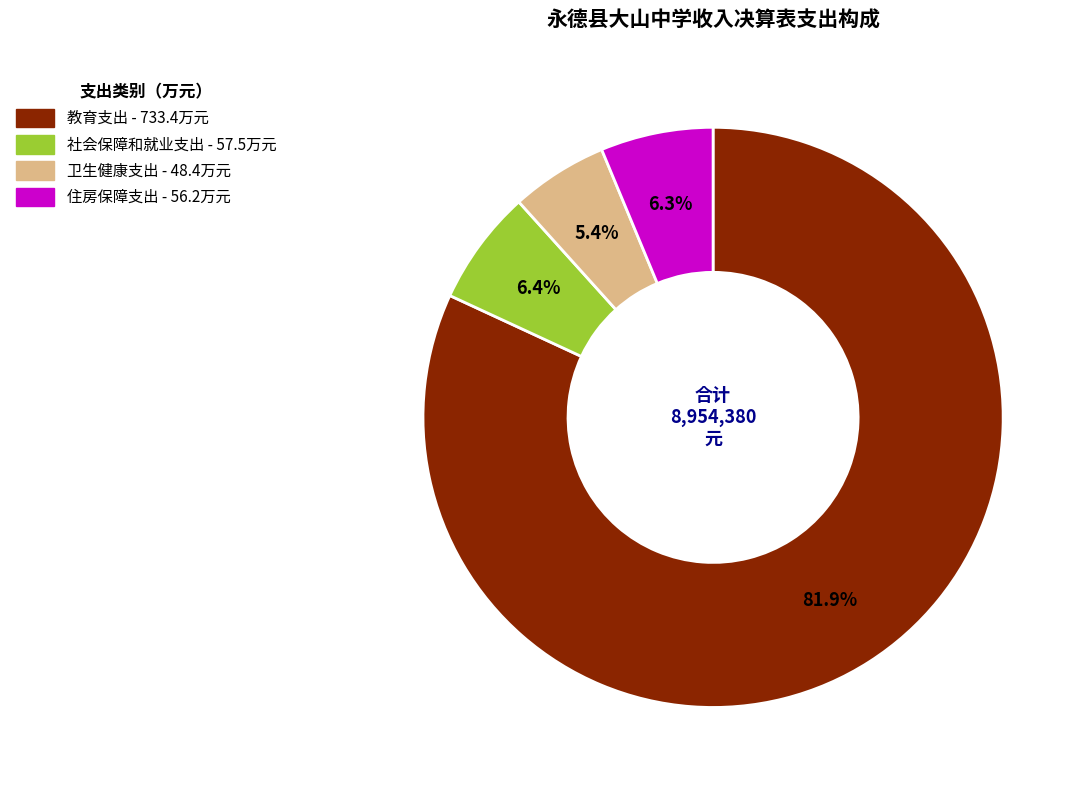

To the nearest percent, what is the difference between the 卫生健康支出 and 社会保障和就业支出 slice percentages?

1%